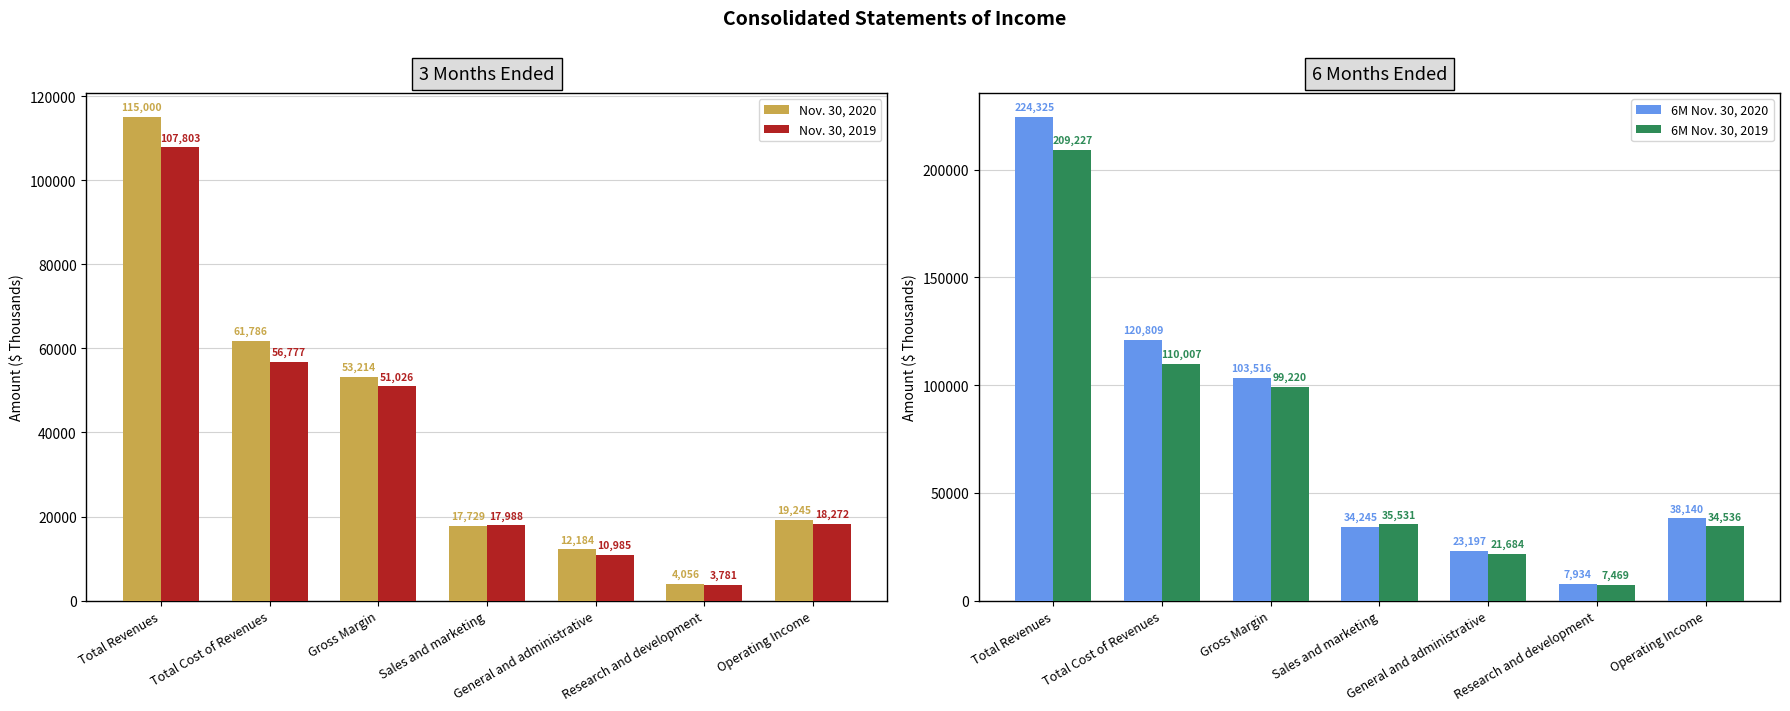

What is the maximum value shown in the chart?

224325